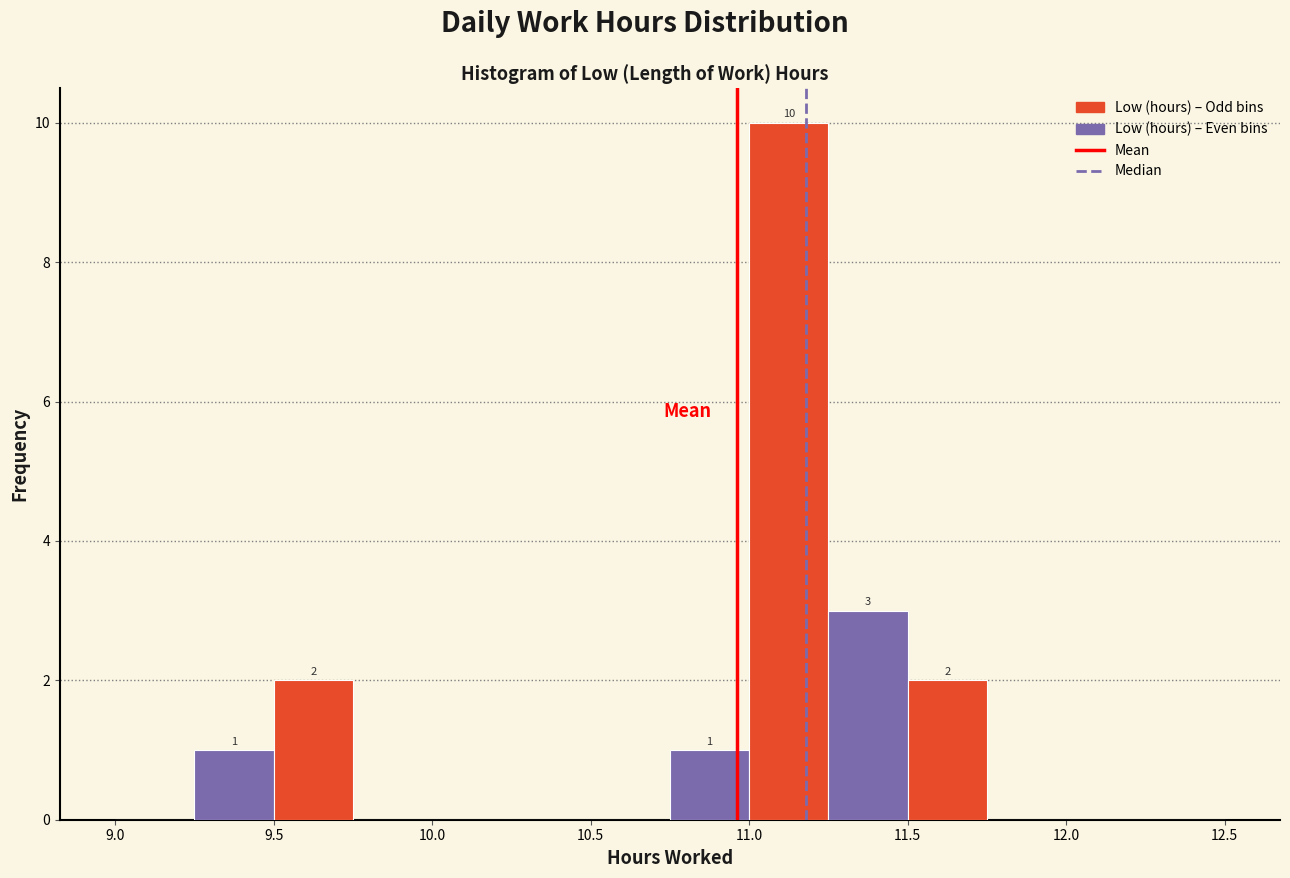

Over which range of the x-axis is the bar tallest?

11.00 to 11.25